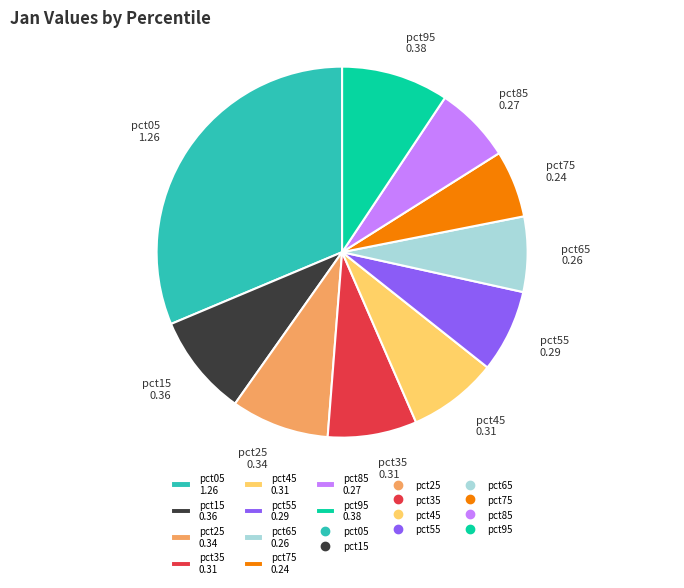

Is it true that pct85 0.27 is 20% of the pie?

False